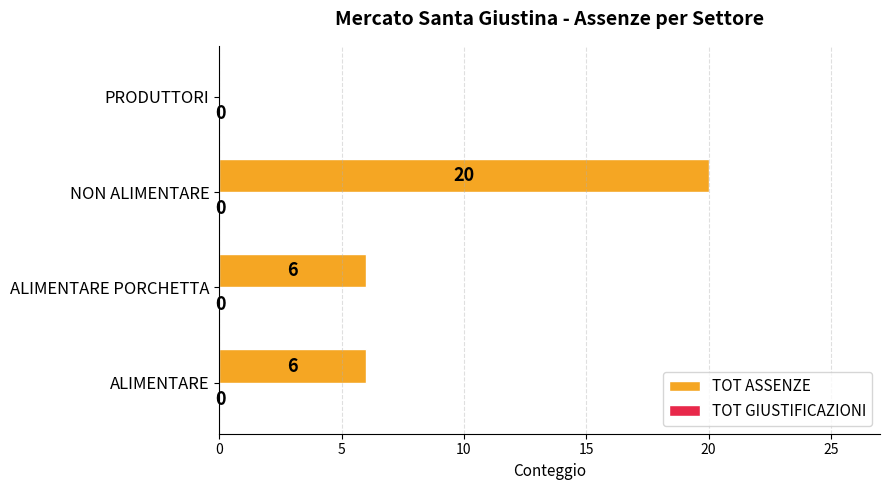

At which category does the chart reach its peak across all series?

NON ALIMENTARE